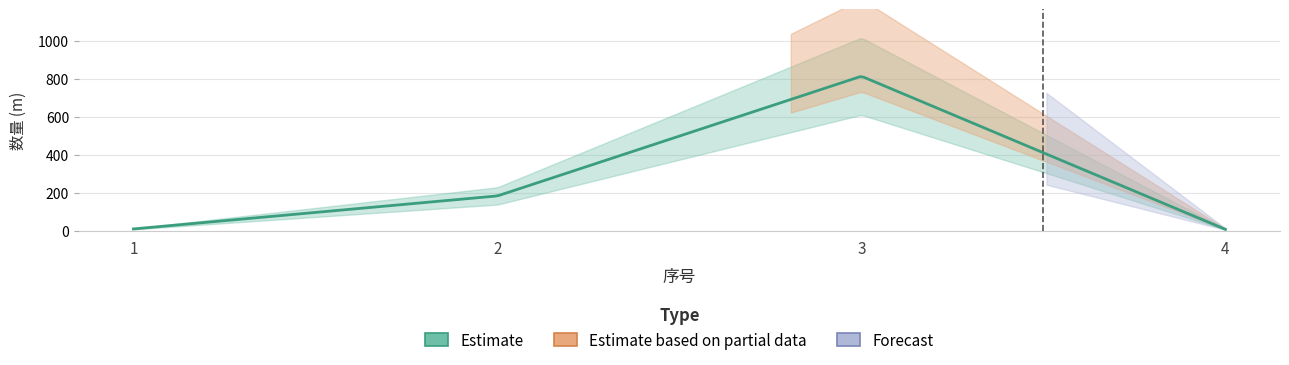

Is the value of 合价 at 4 greater than the value of 数量 at 2?

No